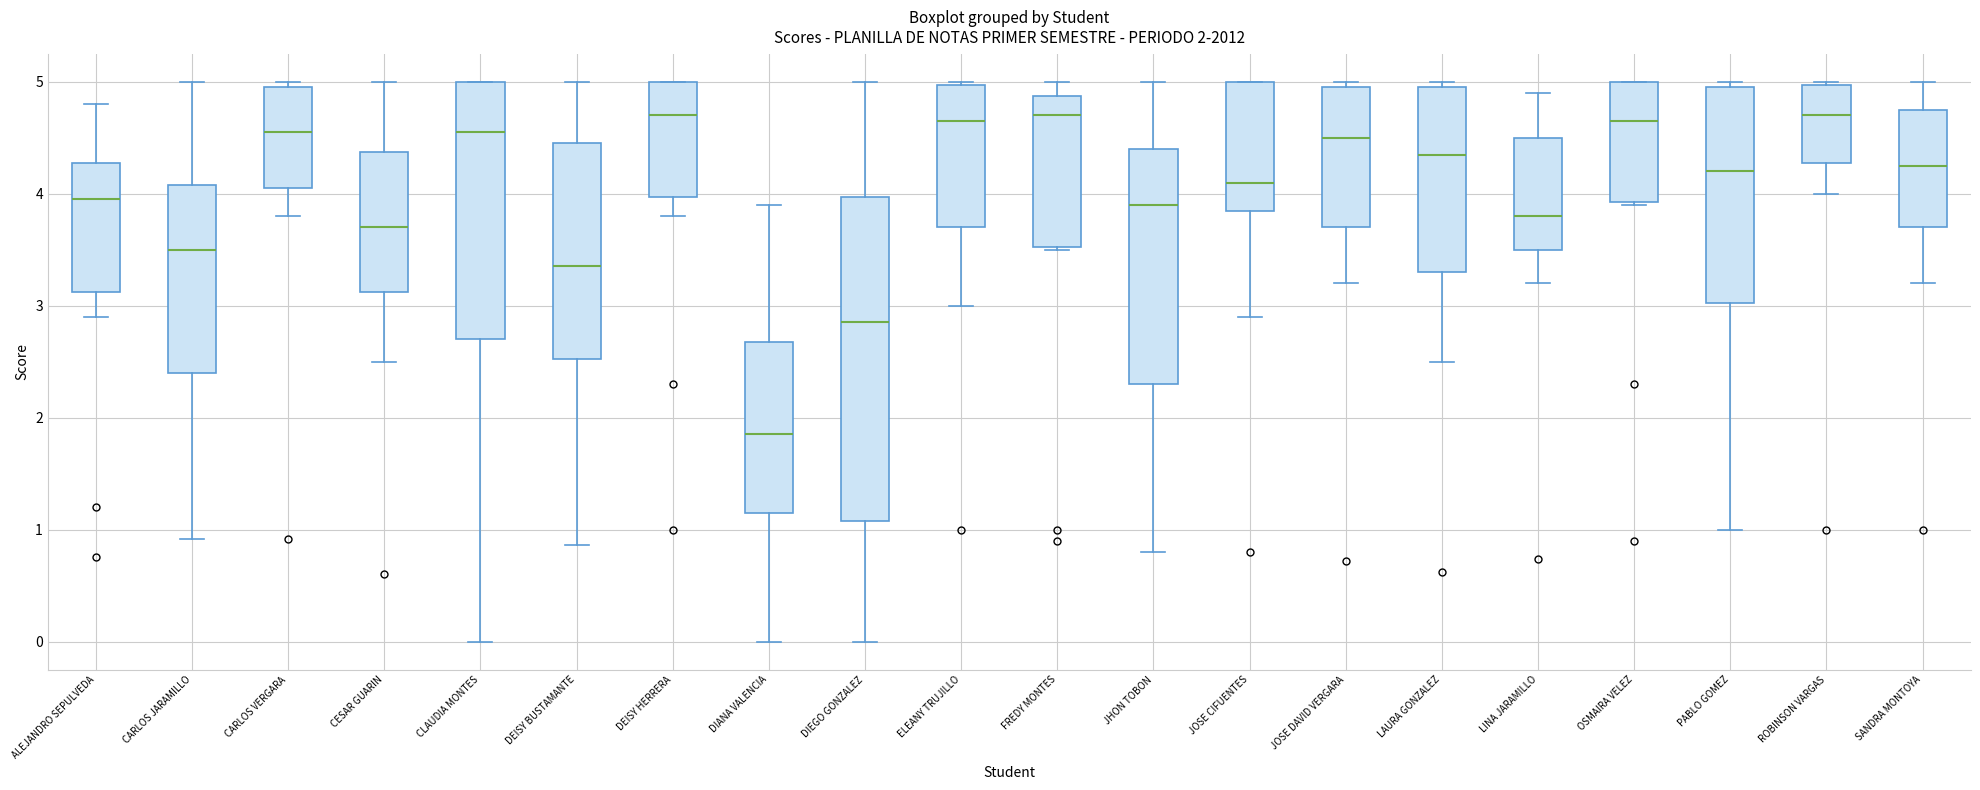

Which box has the lowest median line?

DIANA VALENCIA